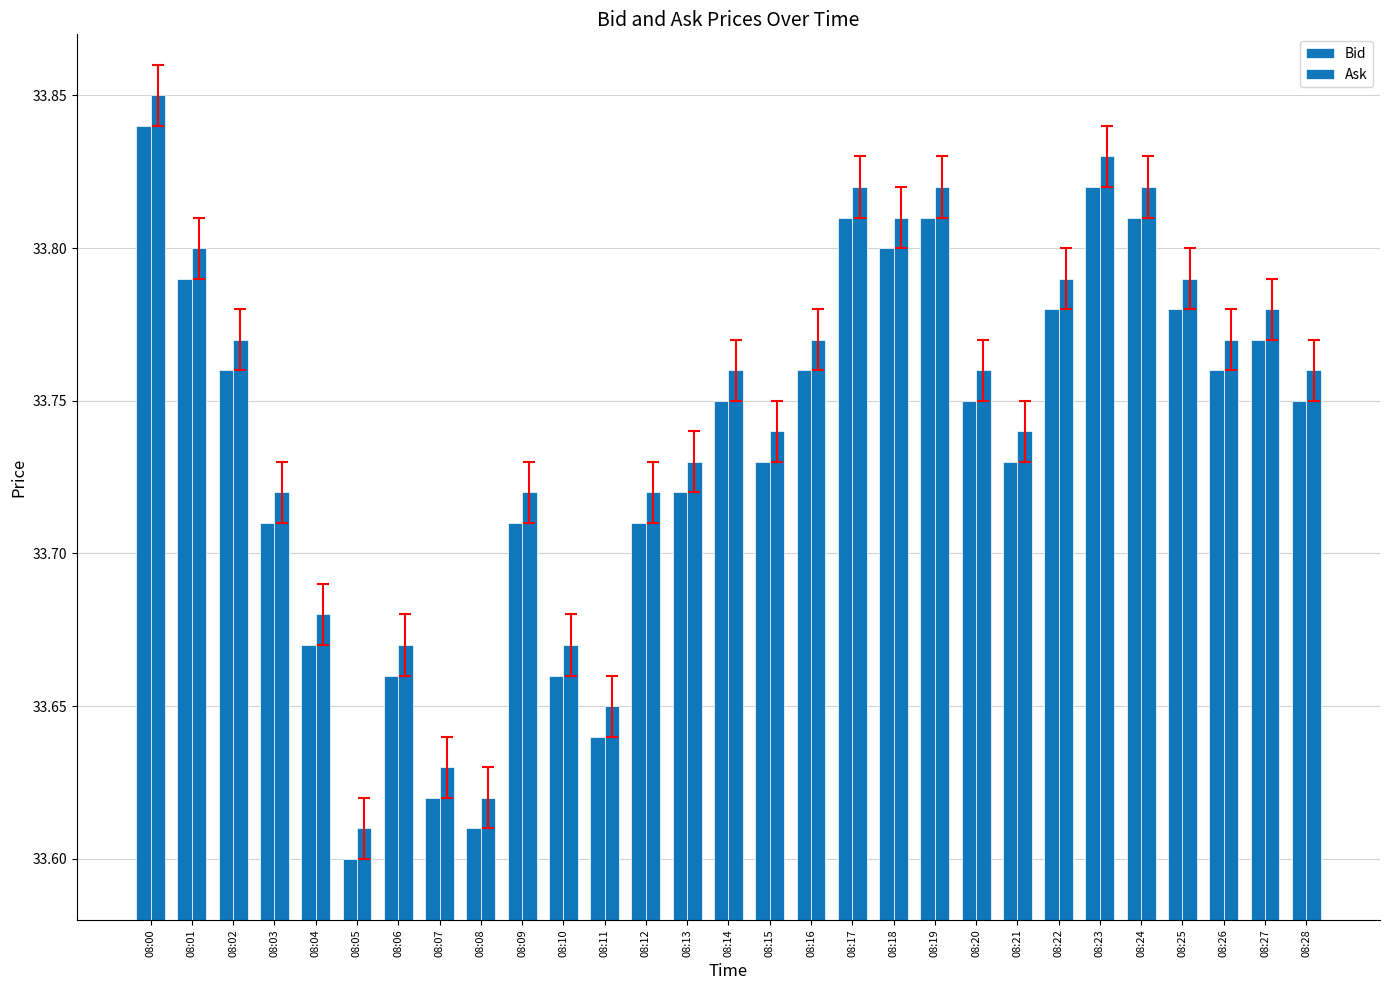

How many groups of bars are there?

29